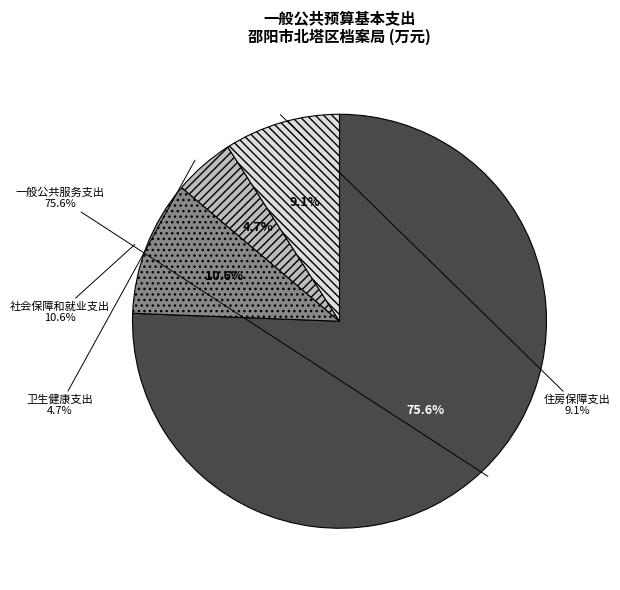

Rank the categories by value from lowest to highest.

卫生健康支出, 住房保障支出, 社会保障和就业支出, 一般公共服务支出